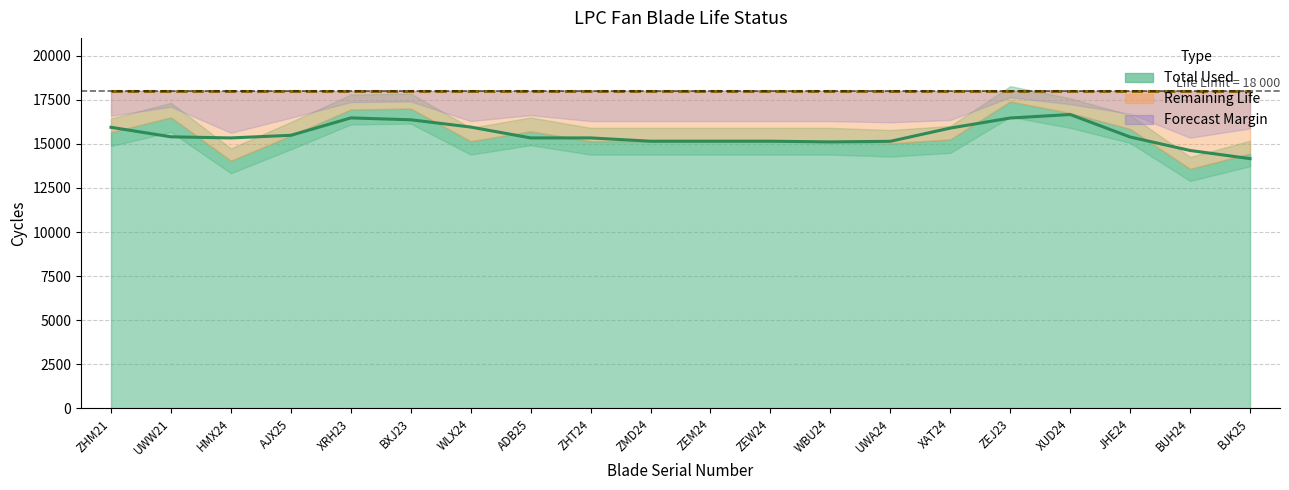

True or false: Total Life (trend) and Total Used (trend) intersect in this chart.

False